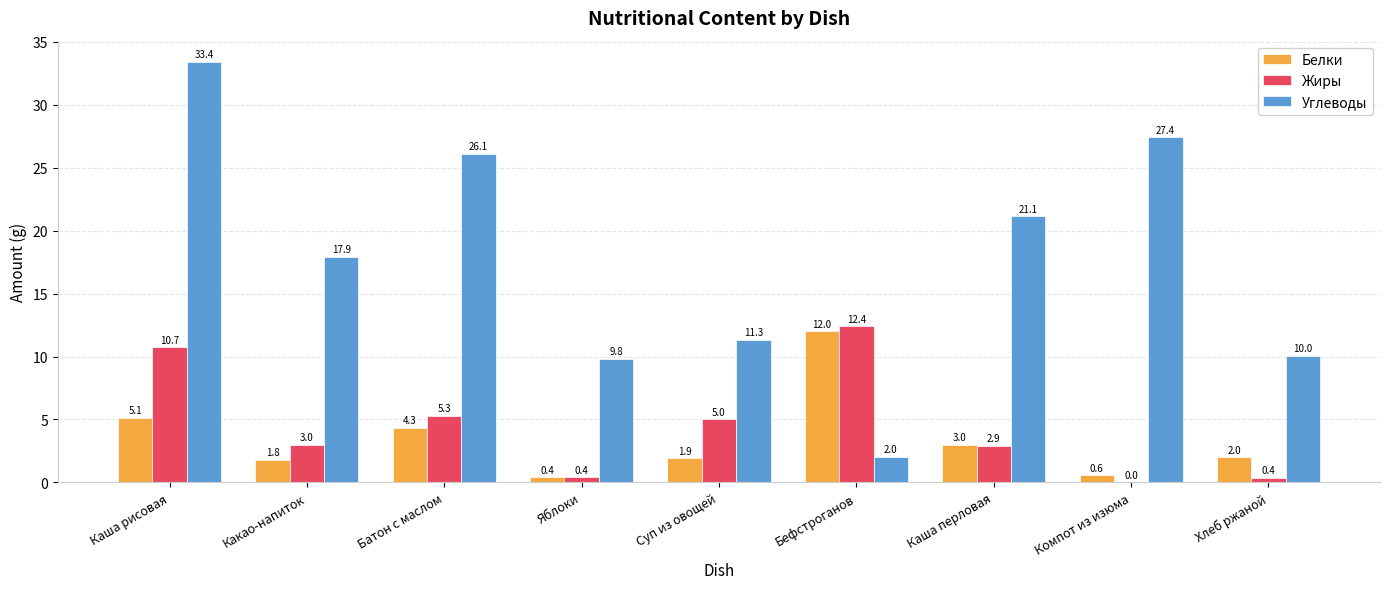

What are all the series names shown in the legend?

Белки, Жиры, Углеводы